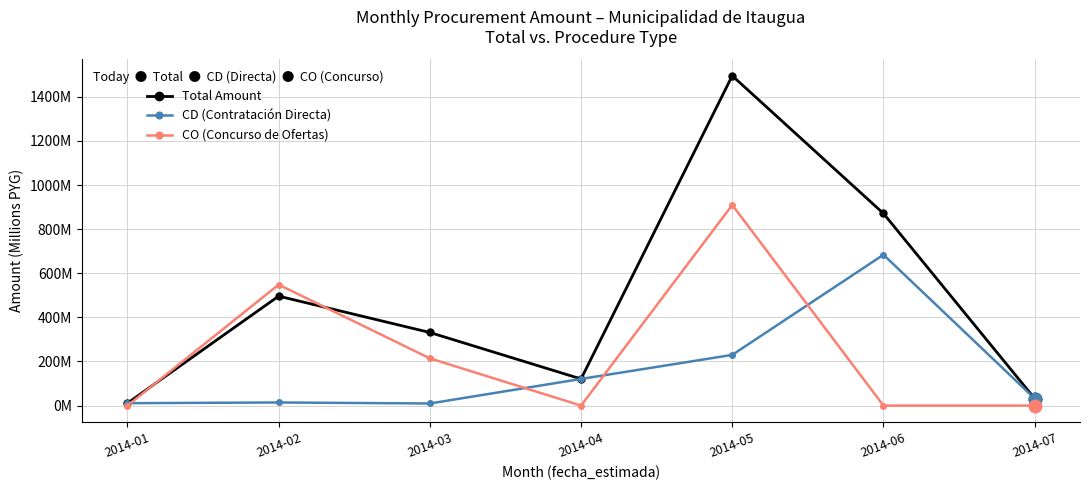

Reading left to right, extract all data points from this chart.

Total Amount: 2014-01=10.9	2014-02=496.4	2014-03=331.5	2014-04=120.9	2014-05=1495.7	2014-06=871.3	2014-07=32.0
CD (Contratación Directa): 2014-01=10.9	2014-02=14.2	2014-03=9.6	2014-04=120.9	2014-05=229.9	2014-06=684.0	2014-07=32.0
CO (Concurso de Ofertas): 2014-01=0.0	2014-02=548.5	2014-03=214.2	2014-04=0.0	2014-05=909.8	2014-06=0.0	2014-07=0.0